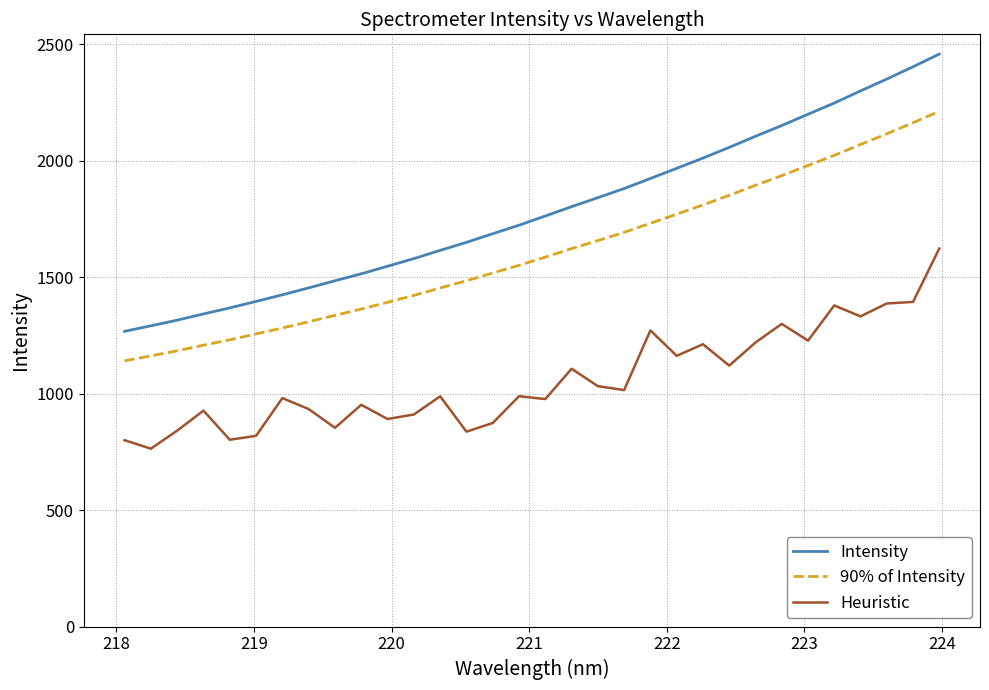

What is the smallest value displayed?

764.0